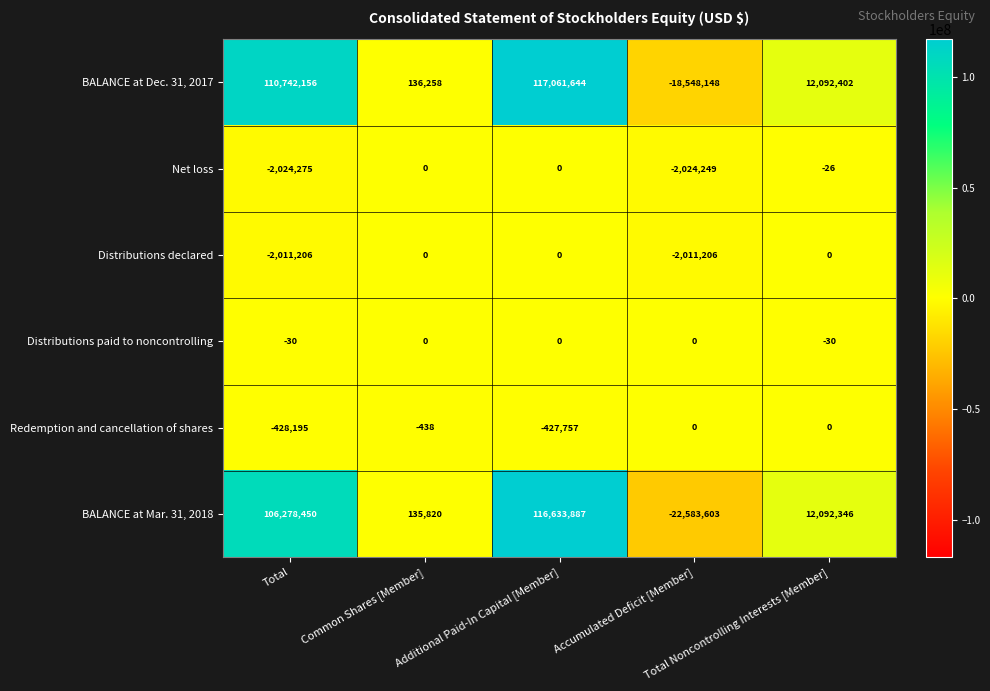

What is the minimum value shown in the chart?

-22583603